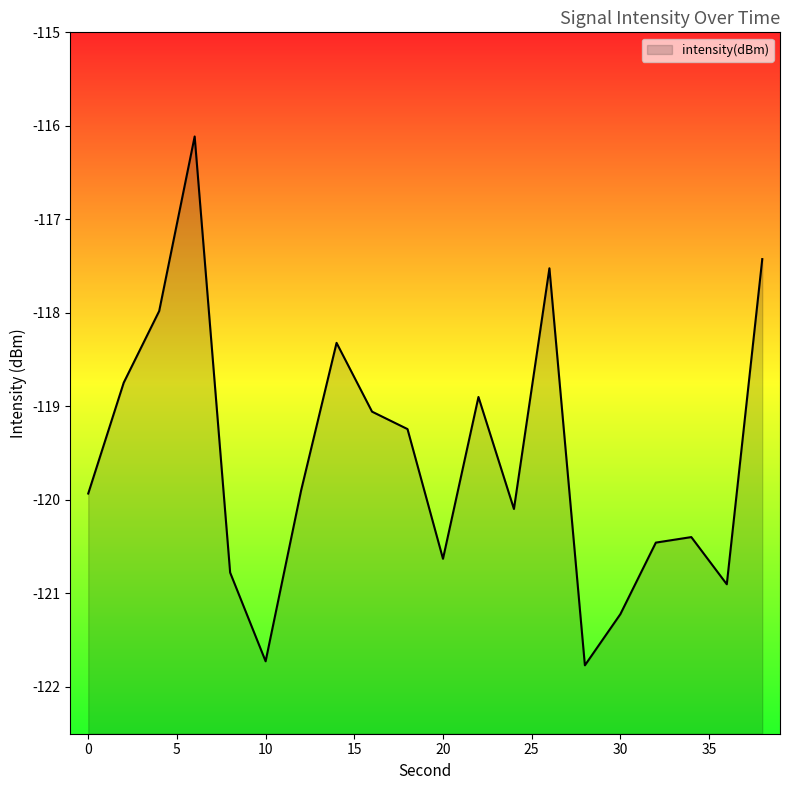

At which category does the data reach its first local peak?

6